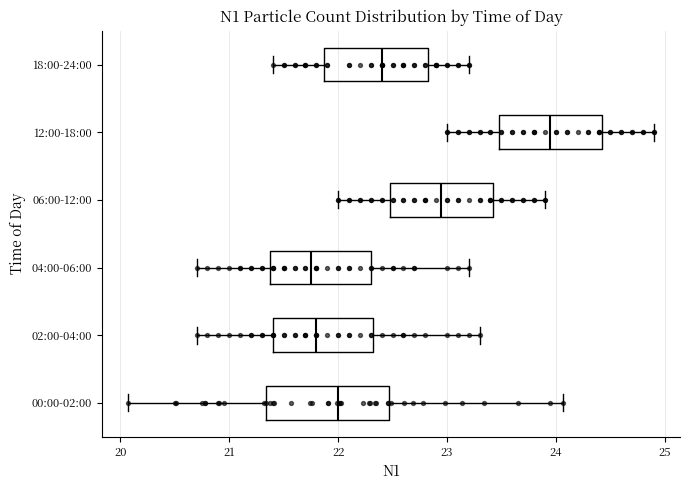

Which box is the widest, from its left edge to its right edge?

00:00-02:00